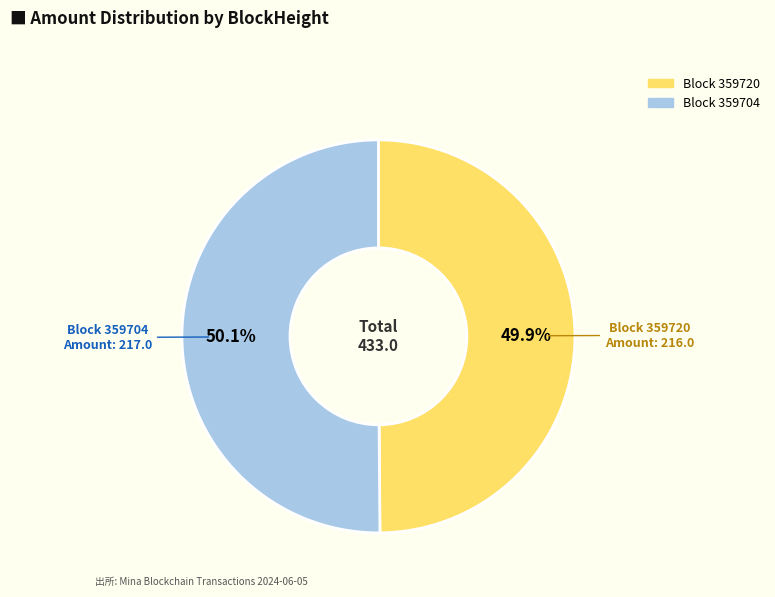

Is there a majority slice in this chart?

Yes